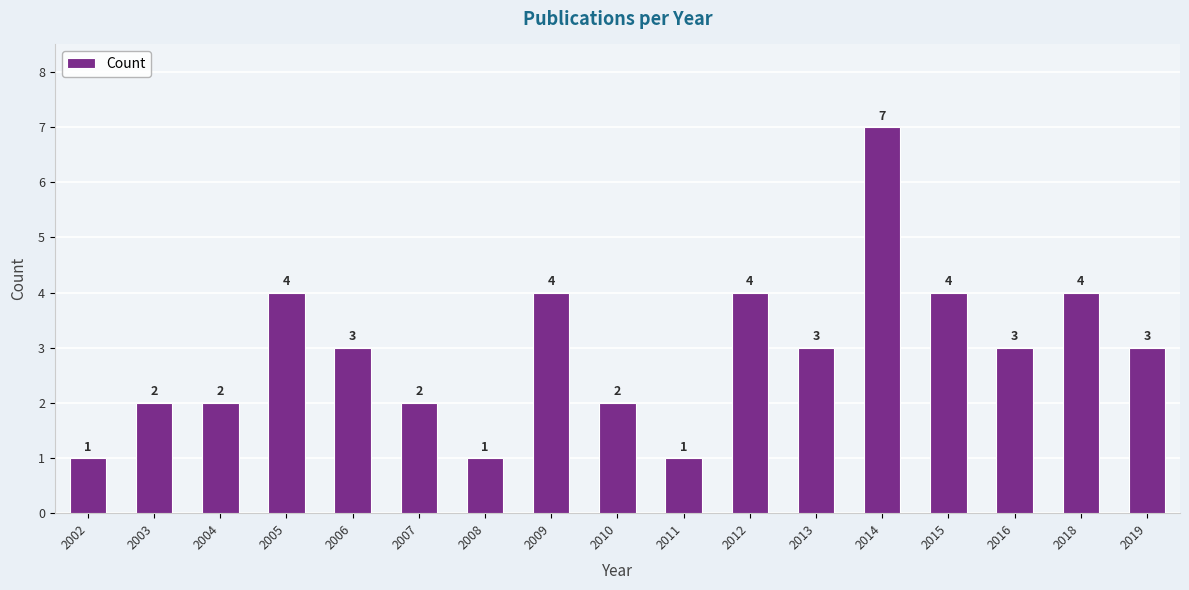

What is the value of the 12th bar from the left?

3